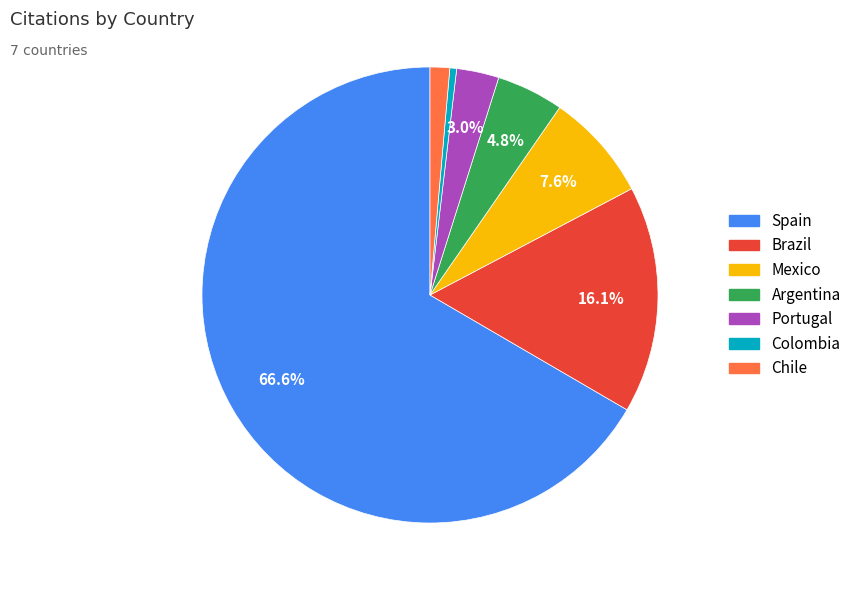

To the nearest percent, what is the difference between the Portugal and Chile slice percentages?

2%